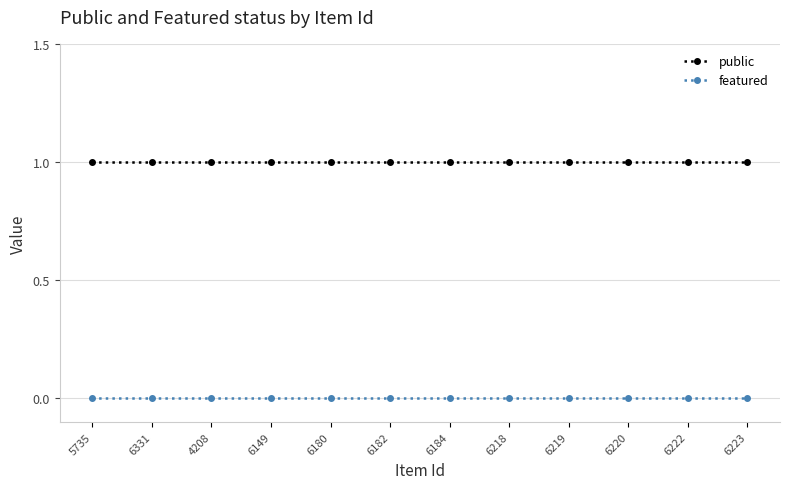

What is the label of the 5th point from the left?

6180